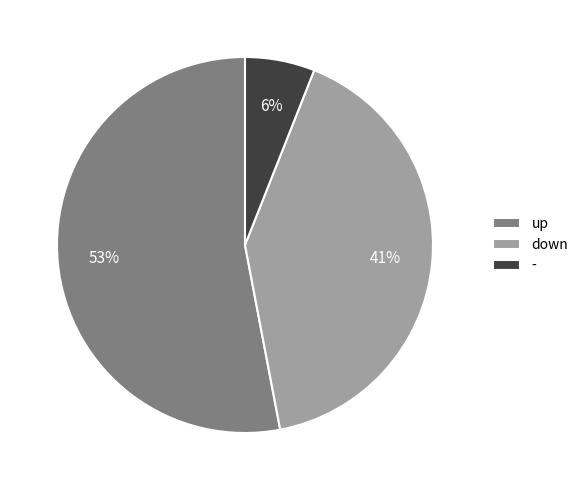

Approximately how many times larger is the value at down compared to -?

6.8